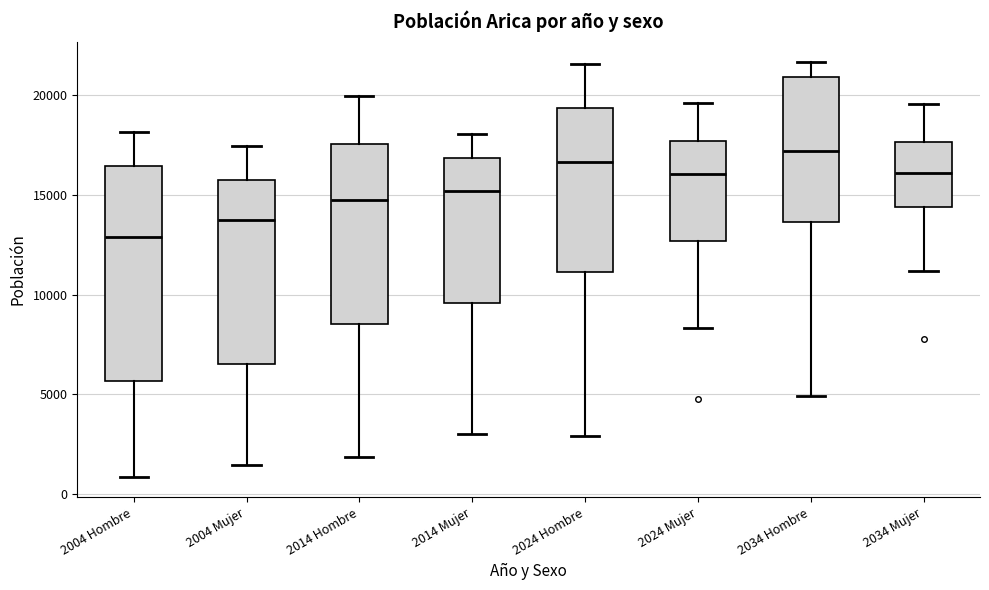

Which box has the lowest median line?

2004 Hombre